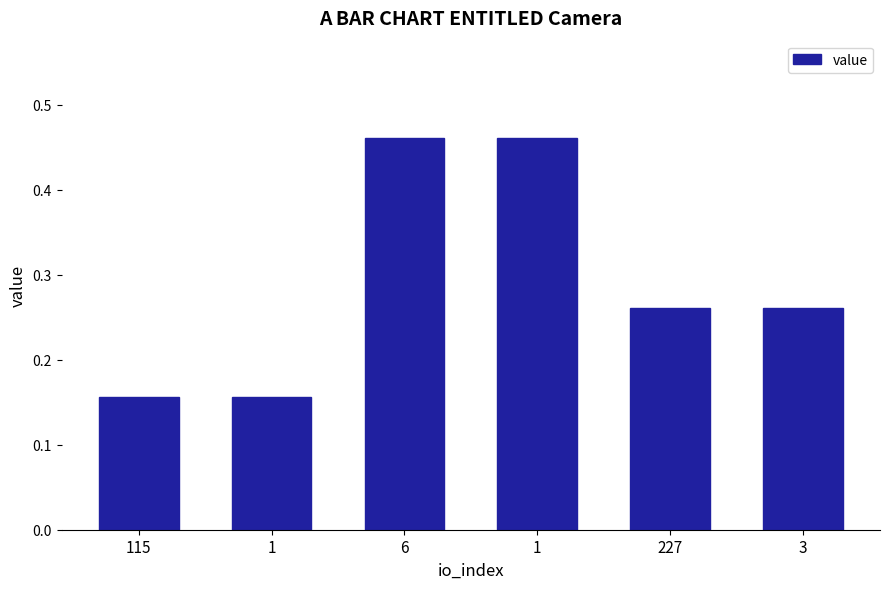

Reading right to left, extract all data points from this chart.

0.3	0.3	0.5	0.5	0.2	0.2